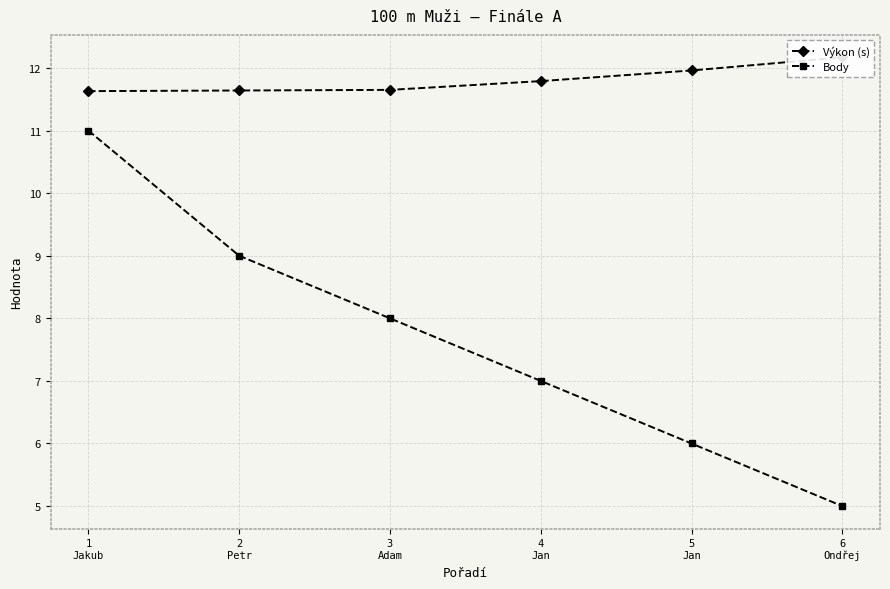

At which label does Body first exceed 8?

1
Jakub